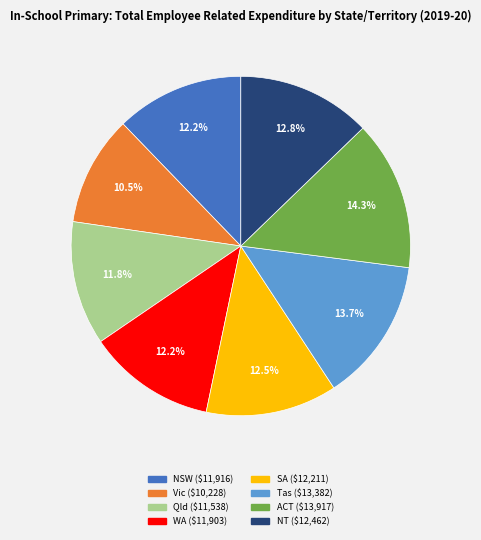

How many slices are in this pie chart?

8